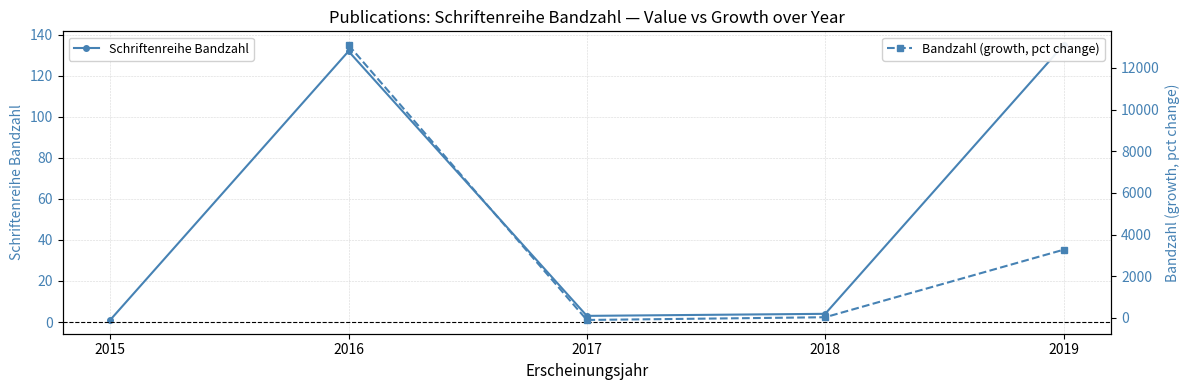

What are all the series names shown in the legend?

Schriftenreihe Bandzahl, Bandzahl (growth, pct change)